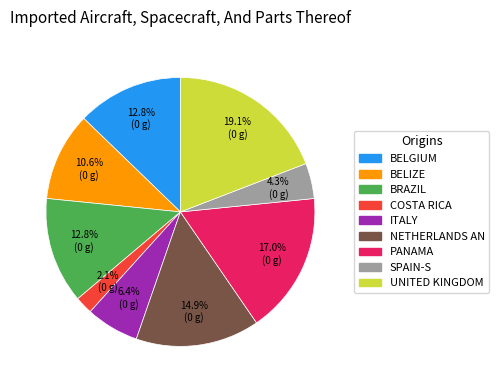

How many segments does this pie chart have?

9